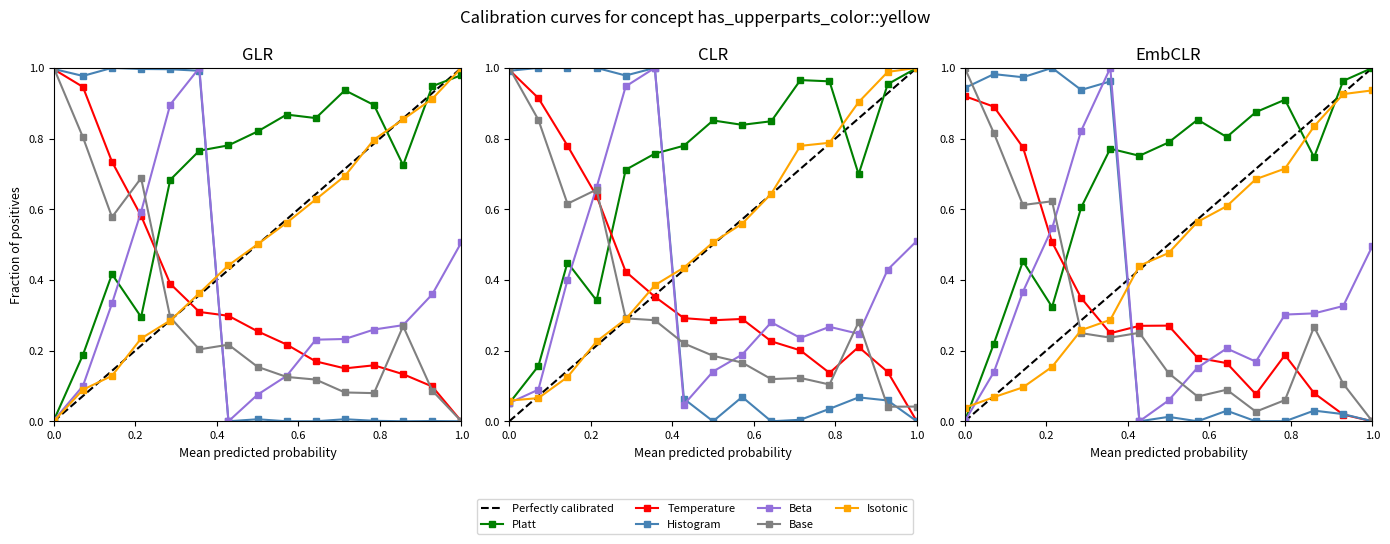

How many values in Base are above zero?

14